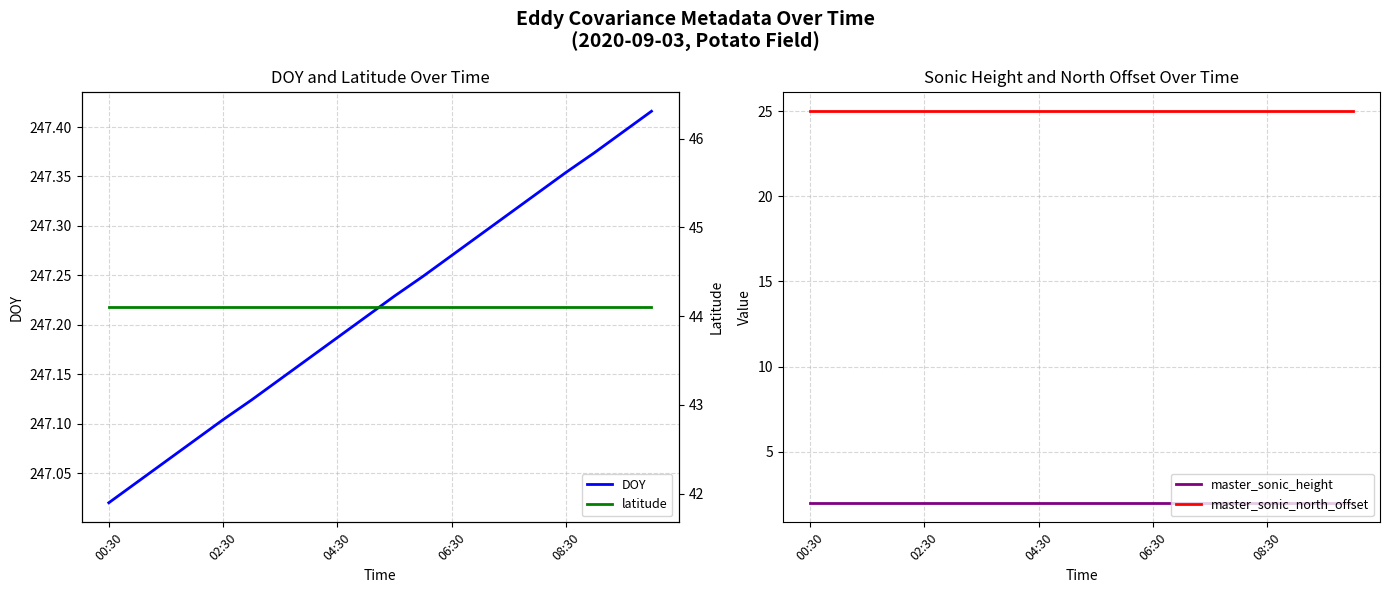

True or false: latitude has more than 2 interior local peaks.

False